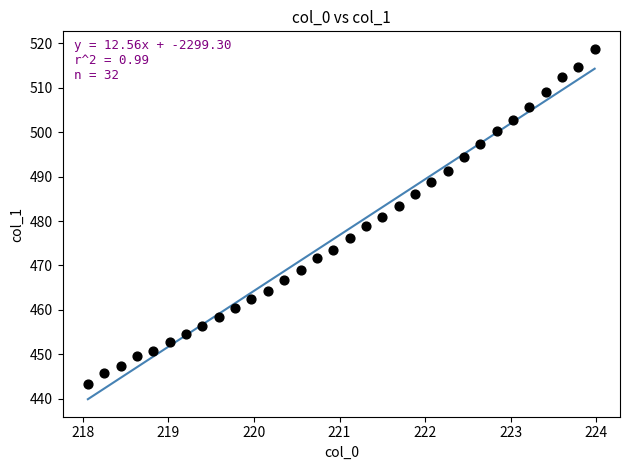

What is the range of X values (max minus min)?

5.9